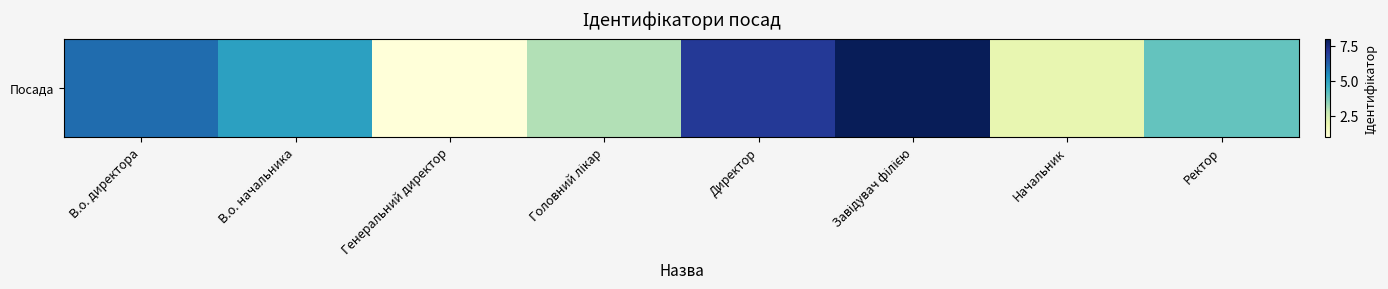

Which category has the lowest value across all series?

Генеральний директор